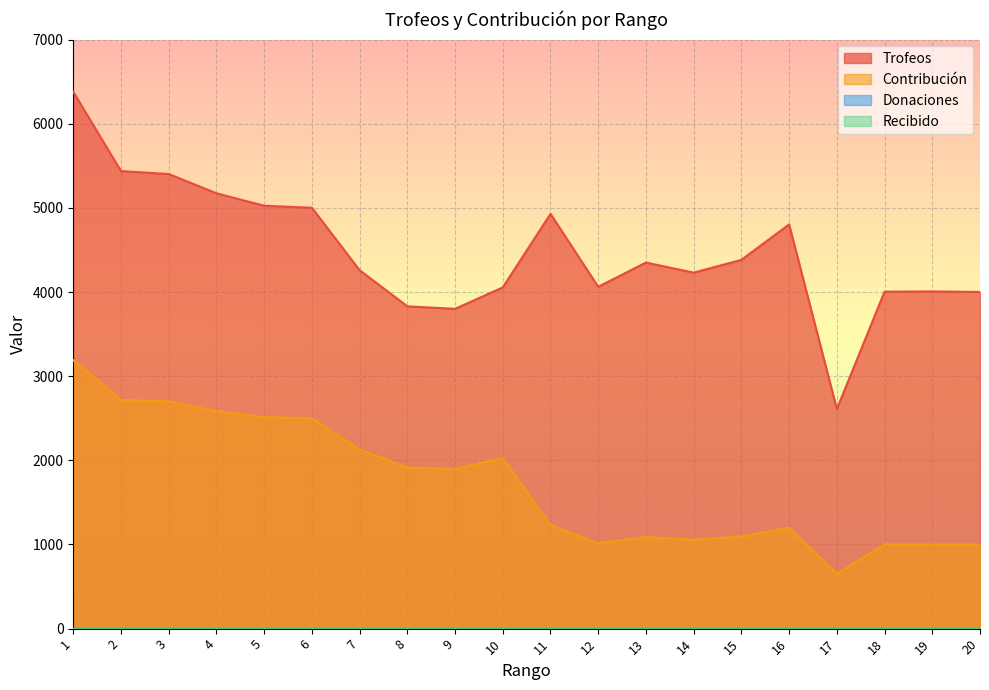

Reading left to right, transcribe all the data shown in this chart.

Trofeos: 6378	5437	5402	5173	5025	5001	4259	3830	3800	4055	4929	4062	4350	4230	4382	4803	2609	4004	4007	4001
Contribución: 3189	2718	2701	2586	2512	2500	2129	1915	1900	2027	1232	1015	1087	1057	1095	1200	652	1001	1001	1000